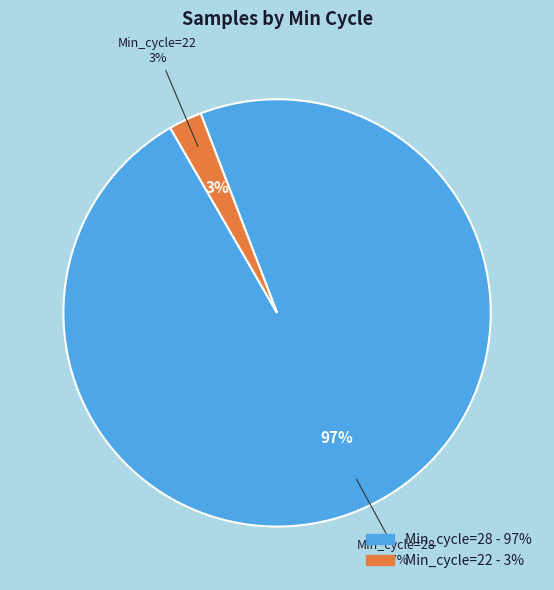

Between 28 and 28, which is larger?

28